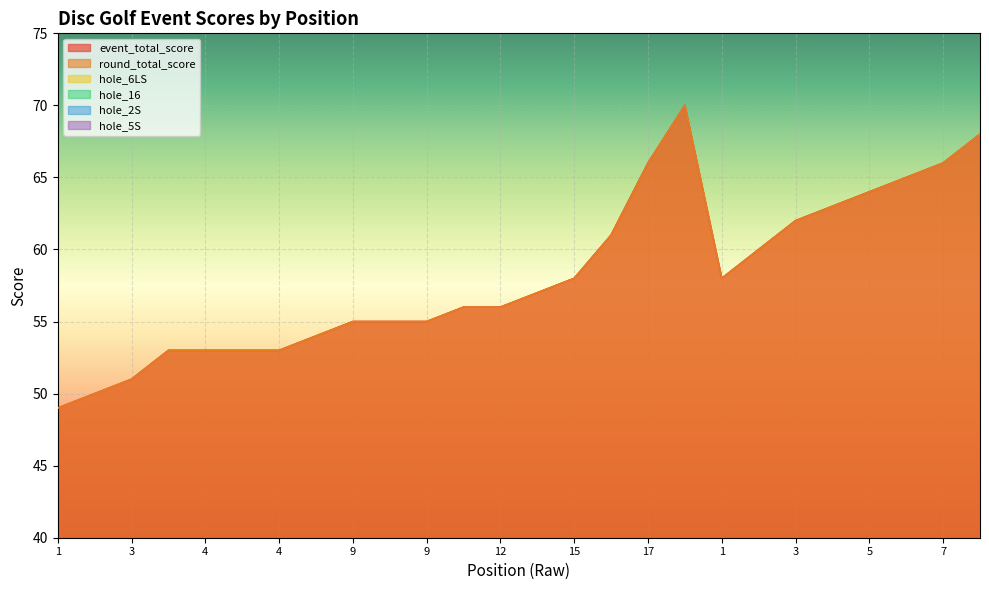

Is it true that hole_6LS equals 6 at 17?

True